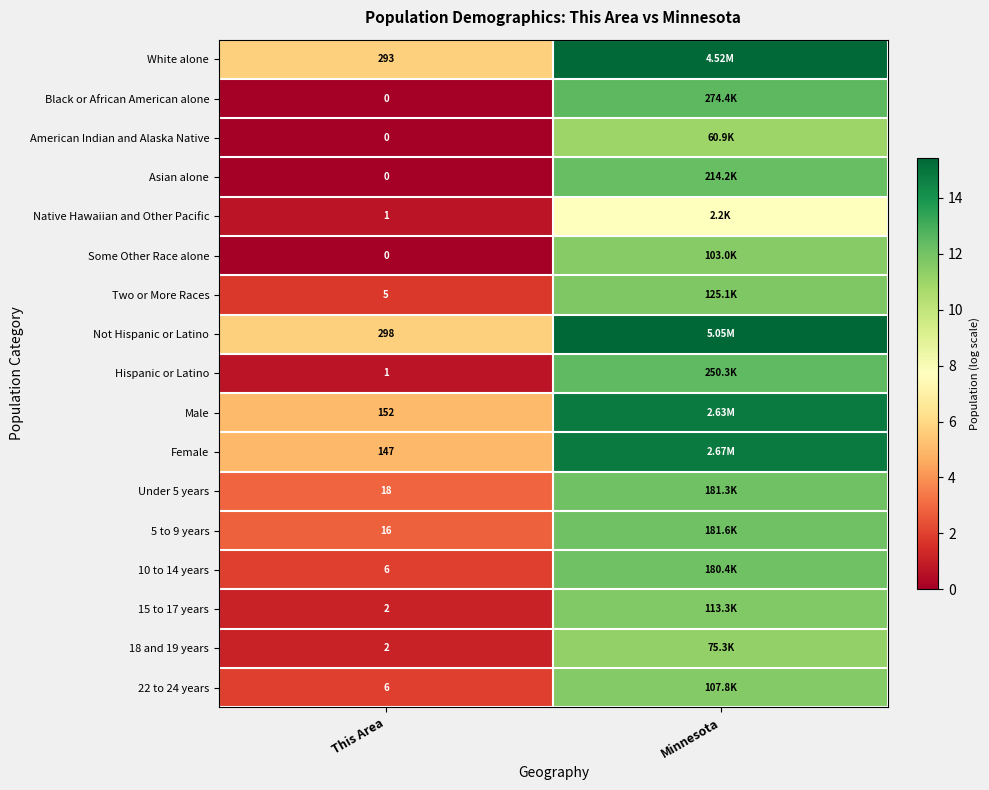

How many distinct data groups are displayed?

17